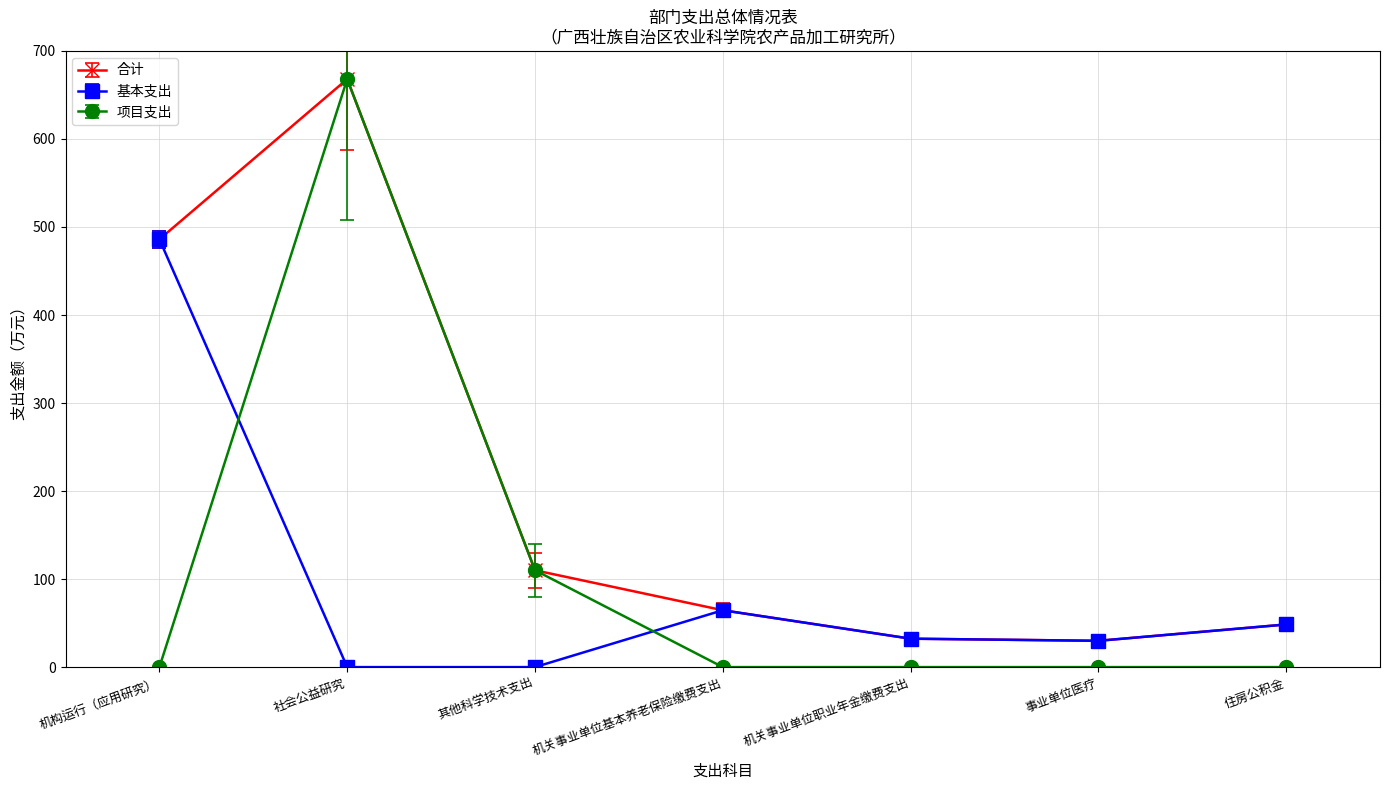

What is the difference between the maximum and second lowest values in the 基本支出 series?

486.0